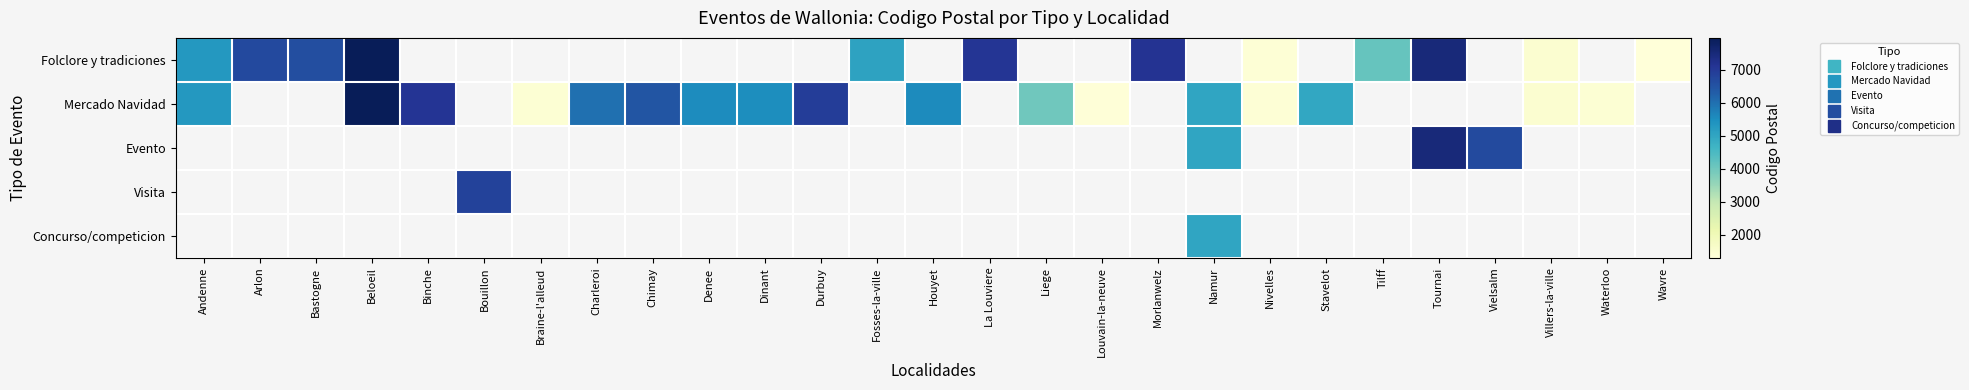

How many data points does each series have?

27